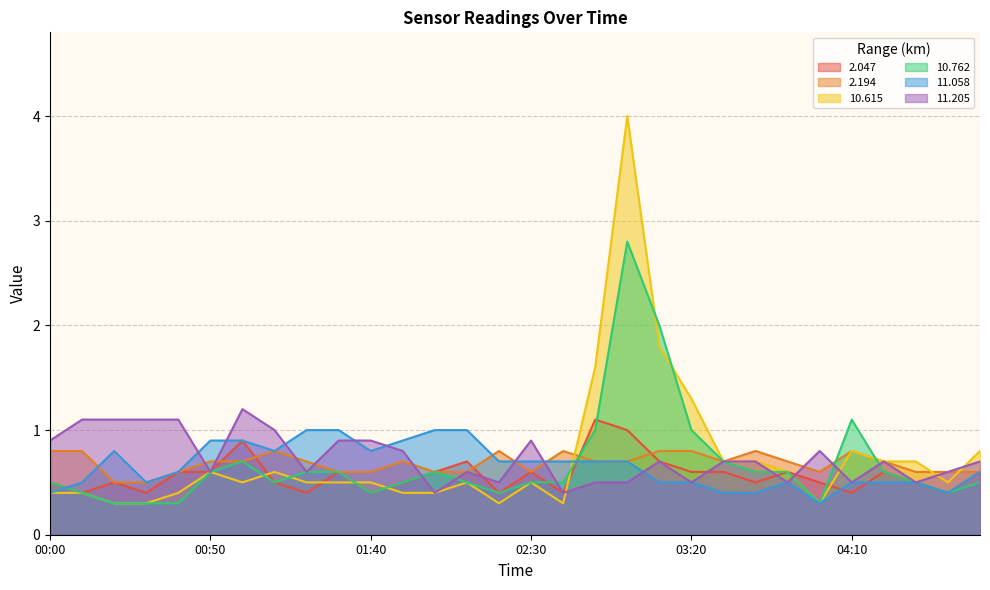

What is the label of the 22nd point from the right?

01:20